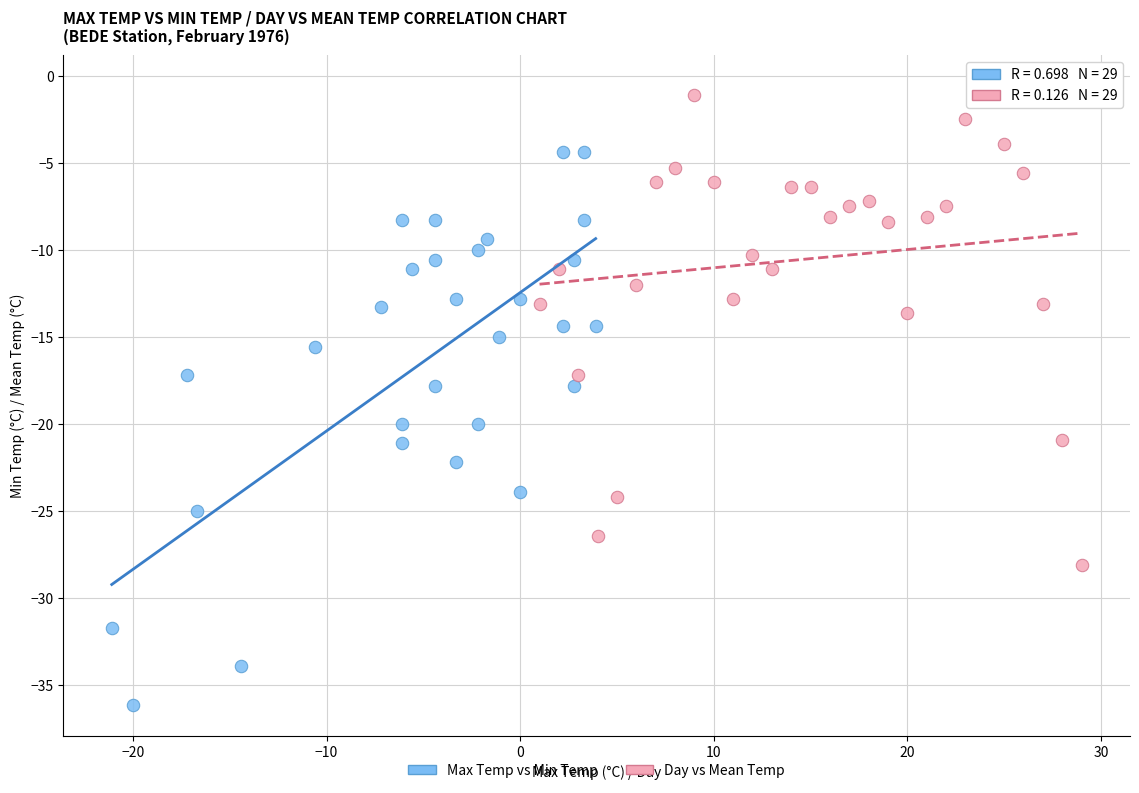

Which series reaches the minimum Y coordinate?

Max Temp vs Min Temp